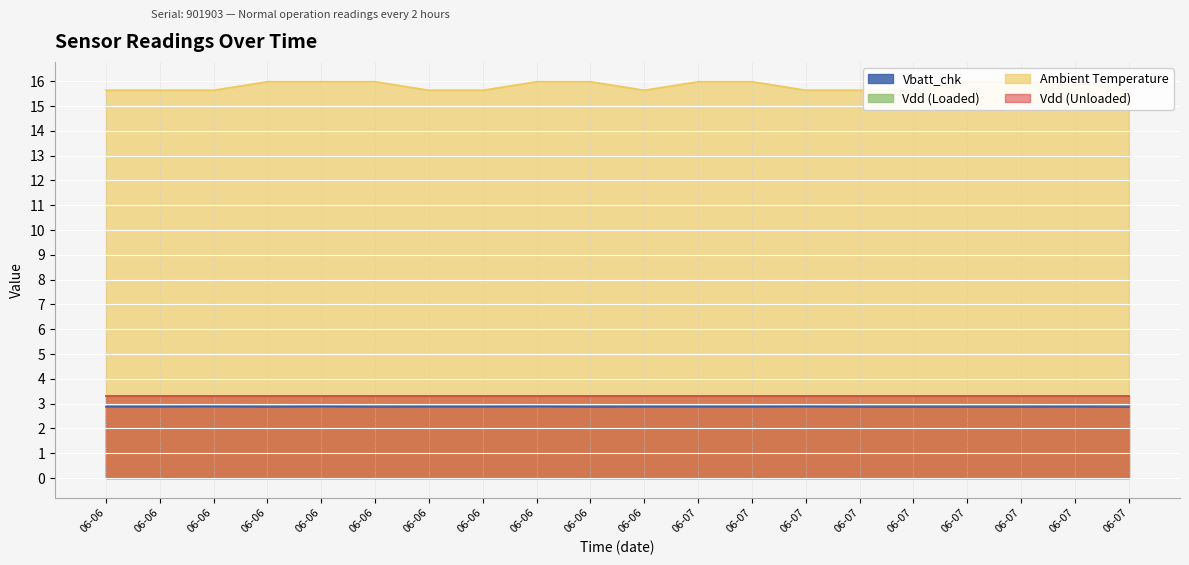

True or false: Vbatt_chk and Ambient Temperature intersect in this chart.

False